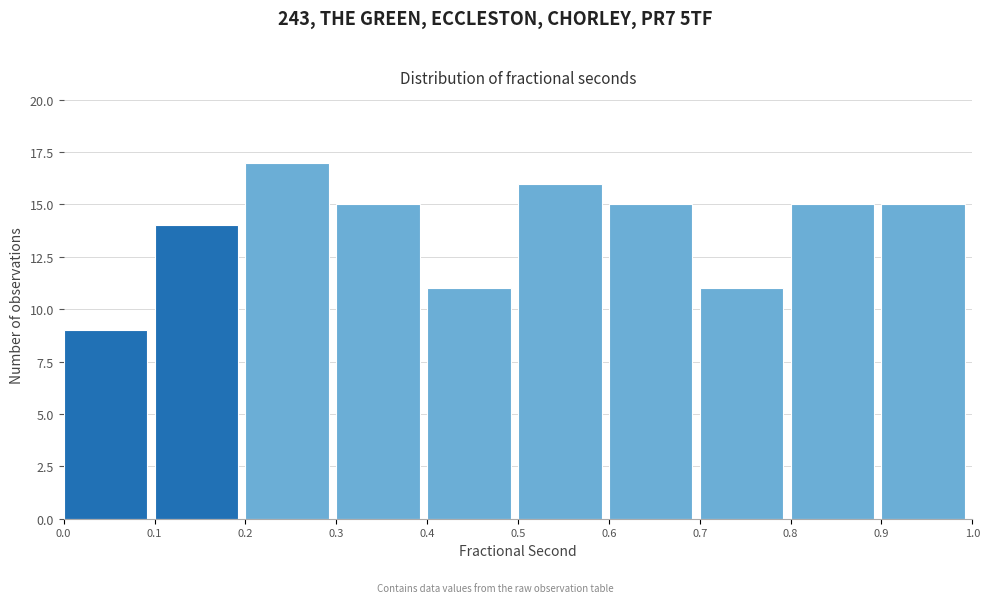

Reading left to right, transcribe this chart: for each bar, give the range it covers on the x-axis and its height. The values are not printed on the chart, so give them approximately, as read against the axis.

0.0 to 0.1: 9
0.1 to 0.2: 14
0.2 to 0.3: 17
0.3 to 0.4: 15
0.4 to 0.5: 11
0.5 to 0.6: 16
0.6 to 0.7: 15
0.7 to 0.8: 11
0.8 to 0.9: 15
0.9 to 1.0: 15